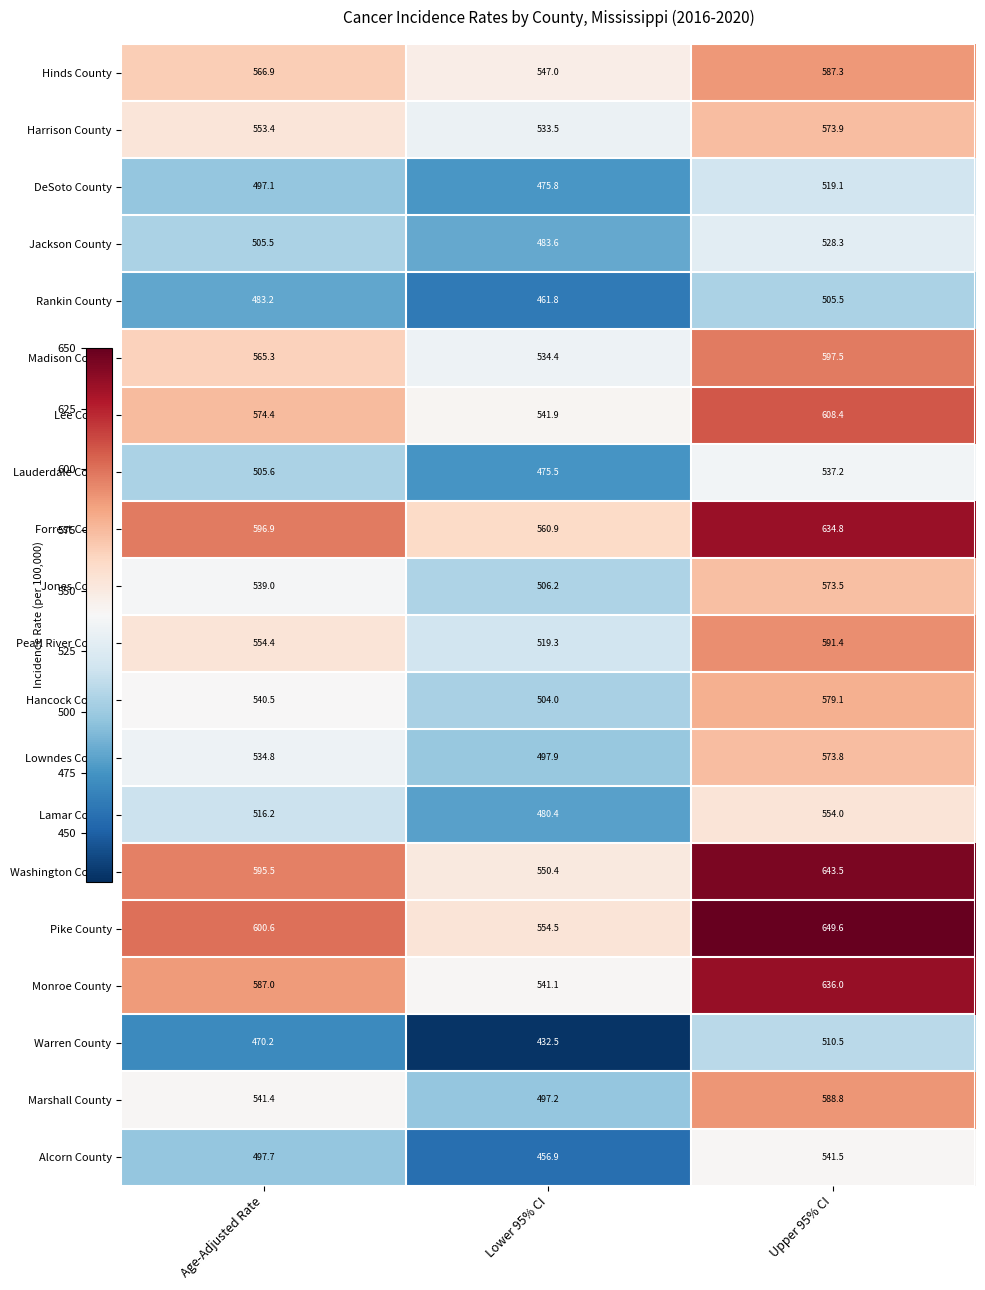

What is the total value across all series at Lower 95% CI?

10154.8